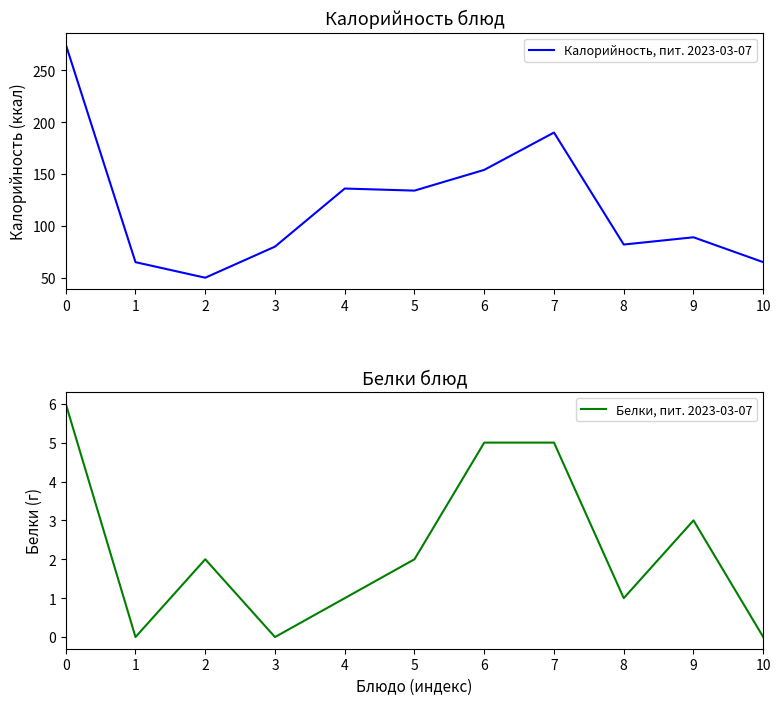

True or false: Белки, пит. 2023-03-07 and Калорийность, пит. 2023-03-07 cross at least once.

False